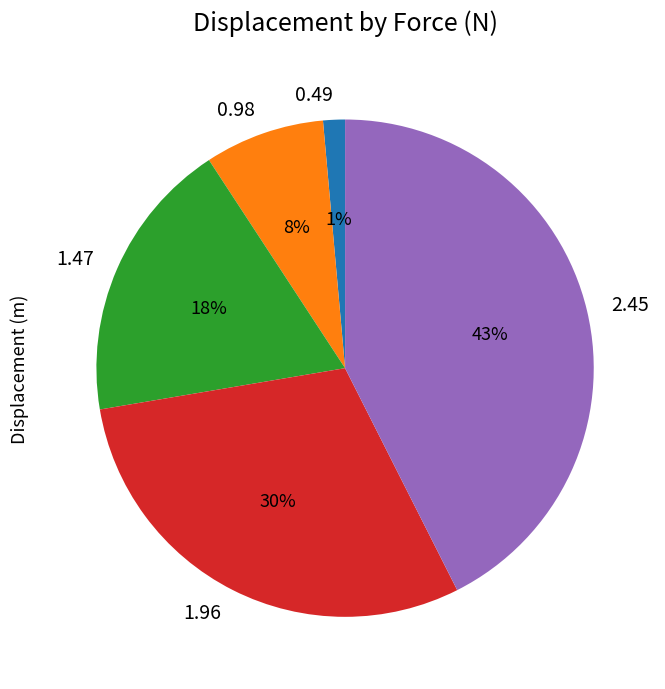

Rank the categories by value from highest to lowest.

2.45, 1.96, 1.47, 0.98, 0.49